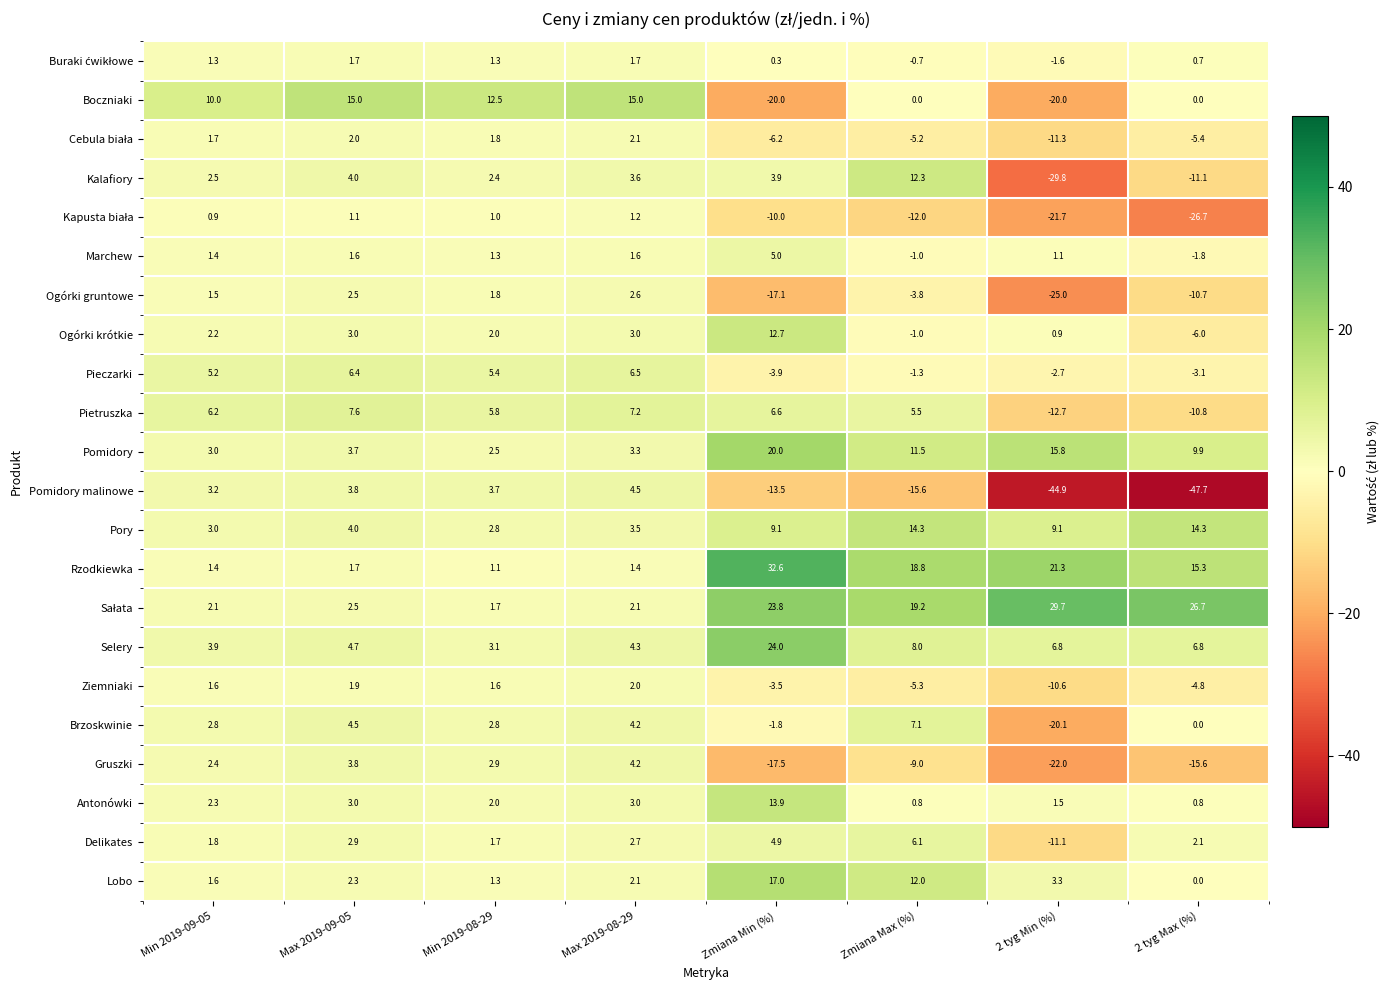

What is the approximate value of Lobo at Zmiana Min (%)?

17.0